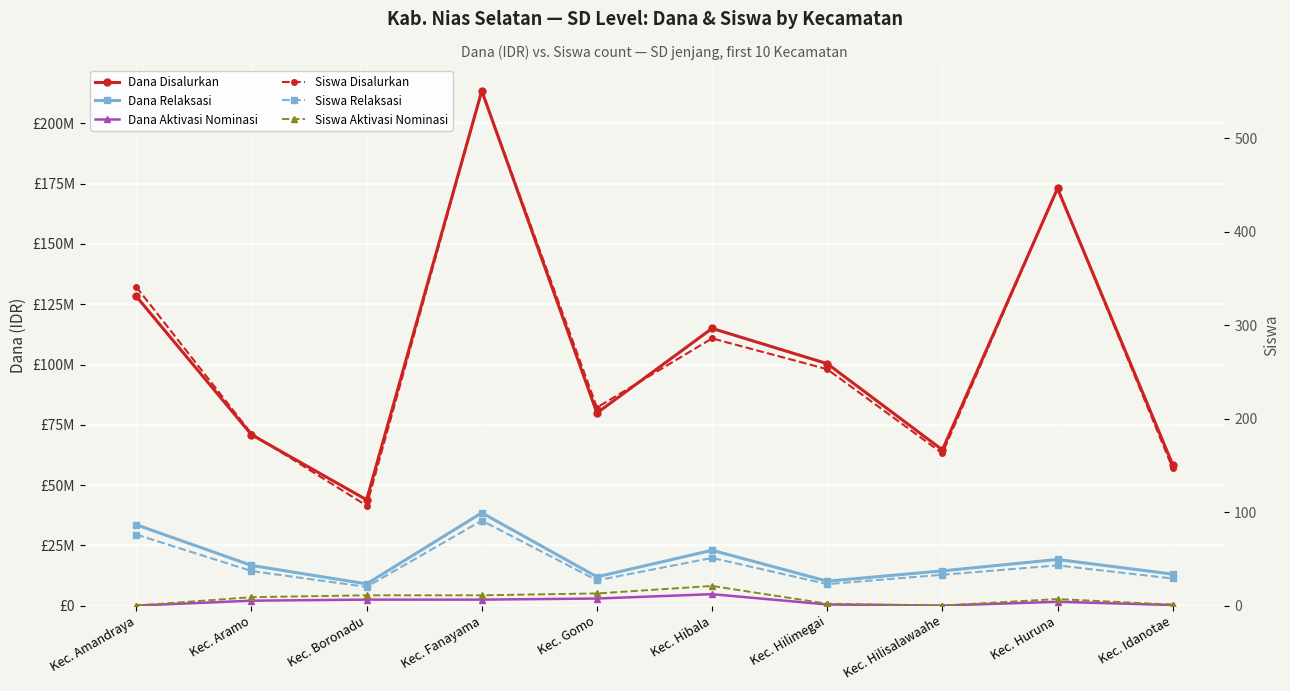

What is the label of the 8th point from the right?

Kec. Boronadu